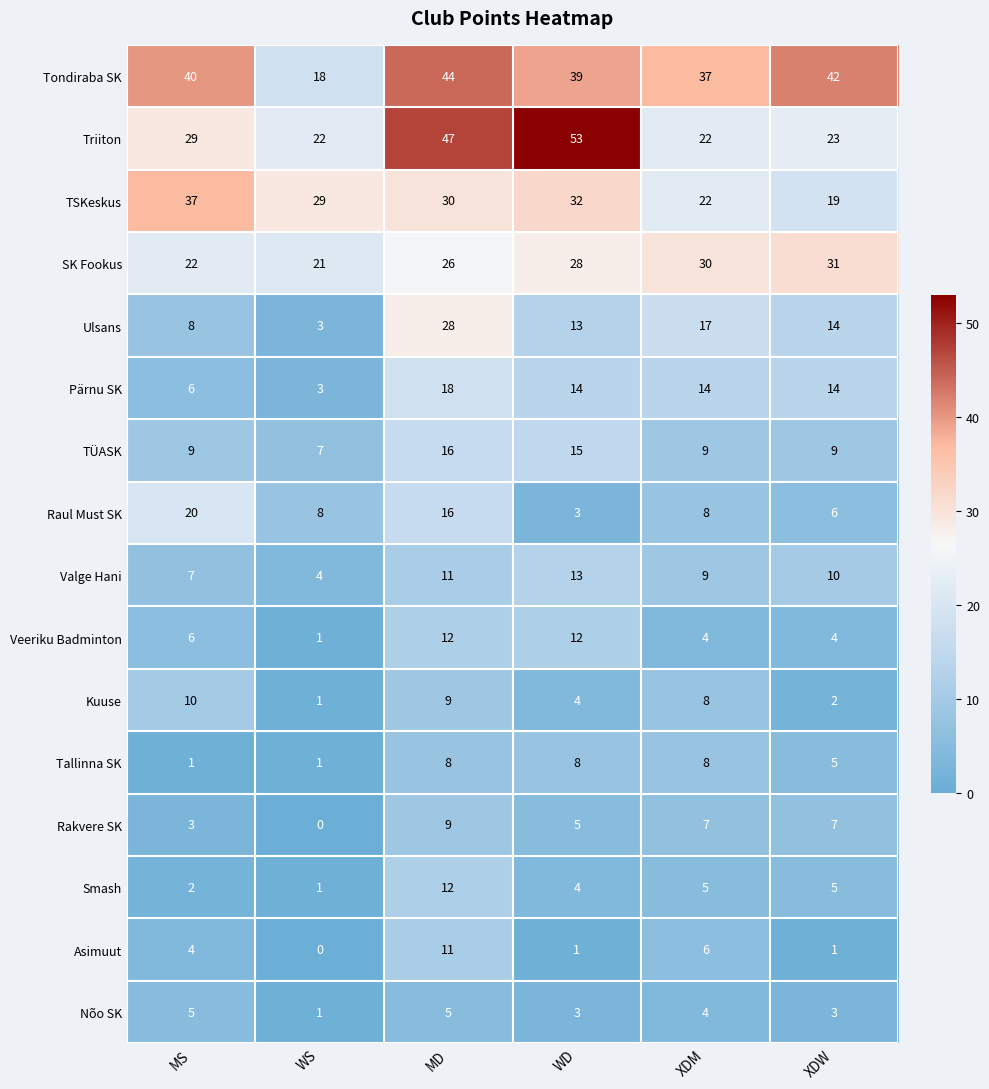

What is the total value across all series at WS?

120